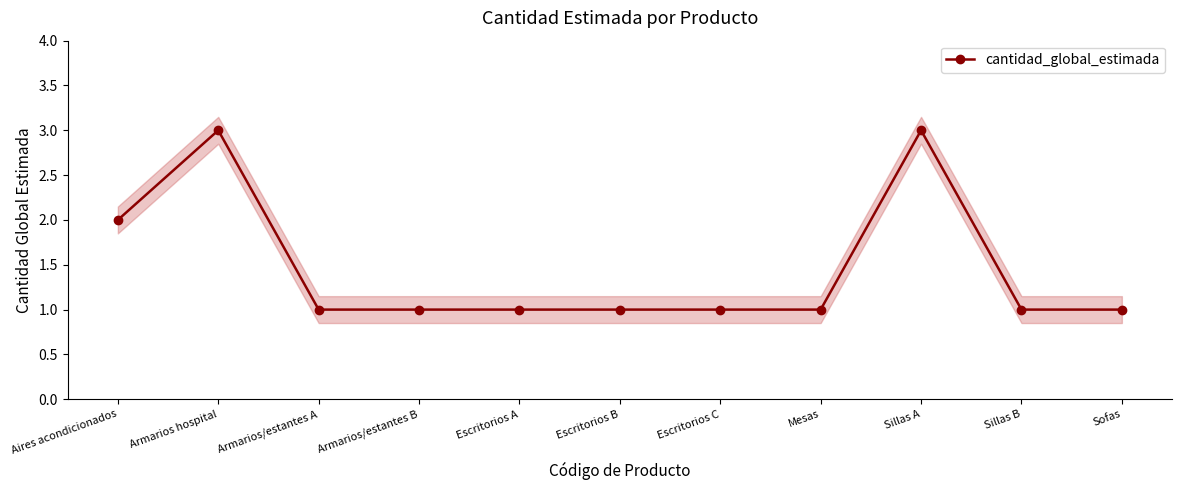

Where is the first local maximum?

Armarios hospital